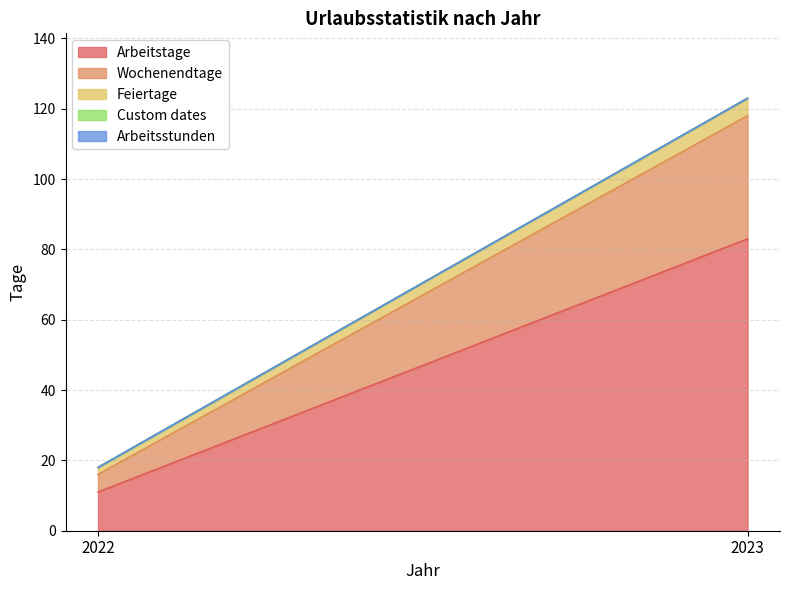

What is the difference between the highest and lowest values at 2023?

83